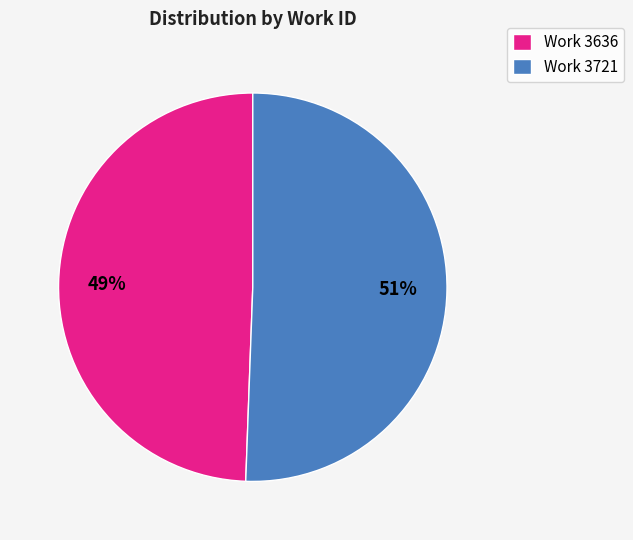

Is it true that Work 3721 is 51% of the pie?

True